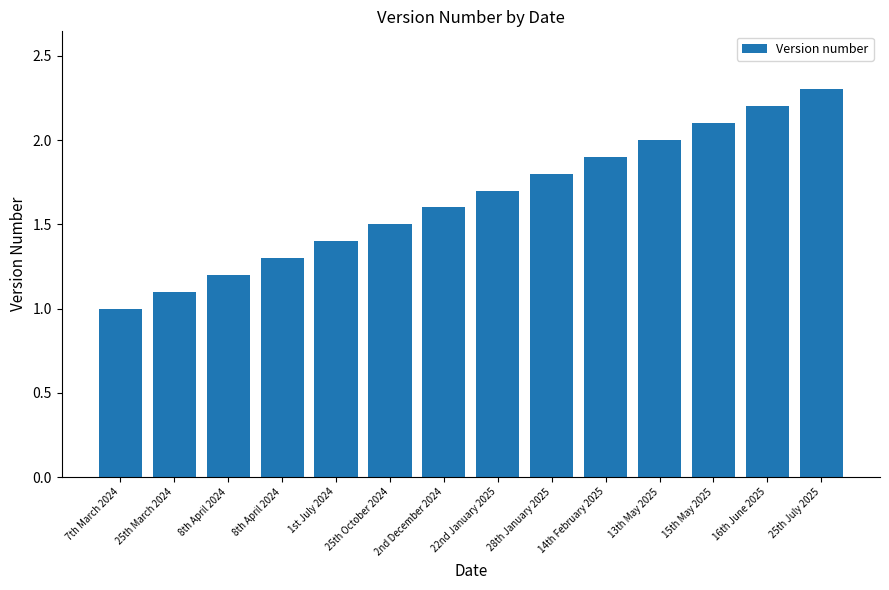

Does the chart contain any negative values?

No